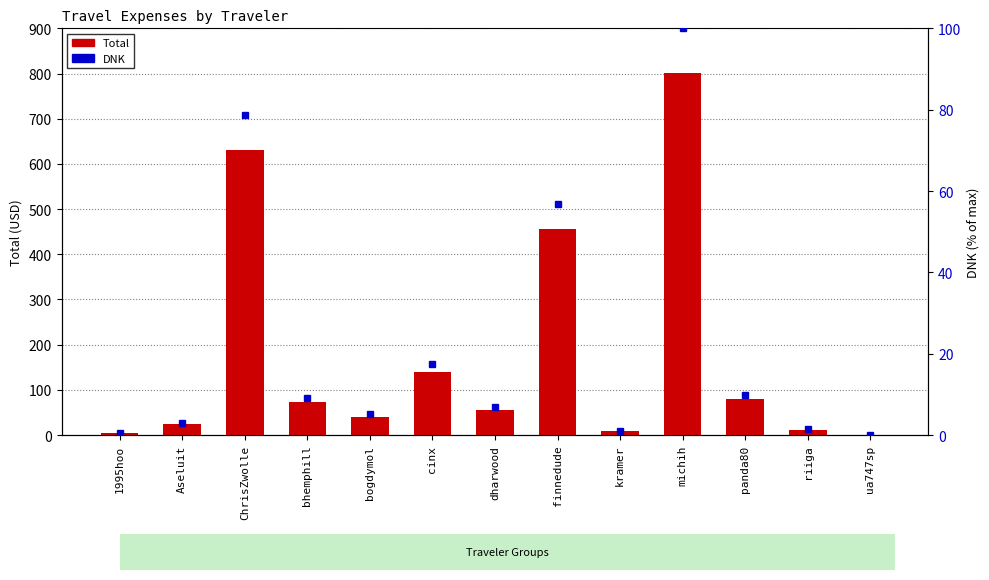

What is the difference between the highest and lowest values at bhemphill?

63.8